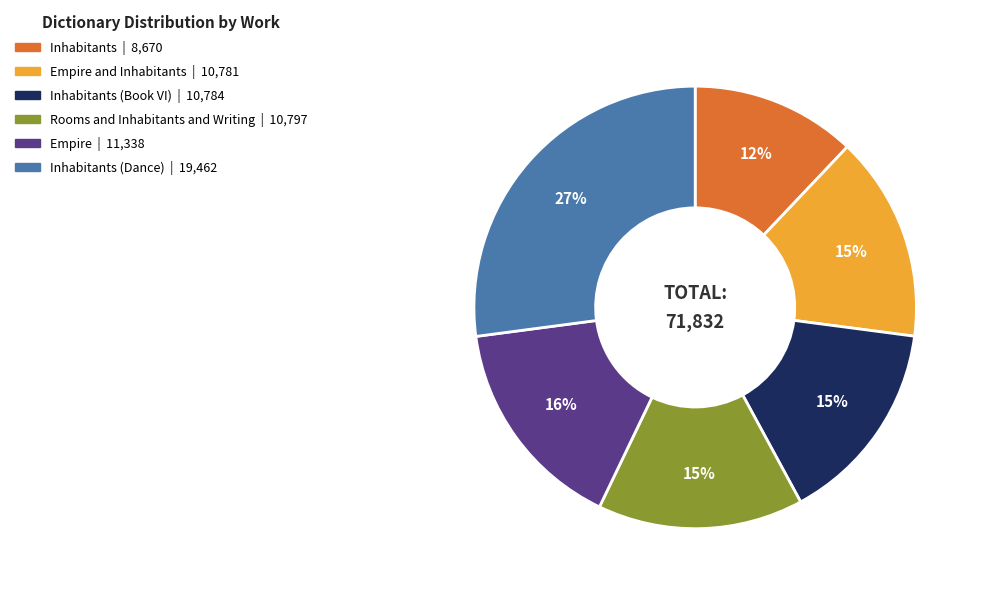

Is there any slice that represents more than half of the pie?

No